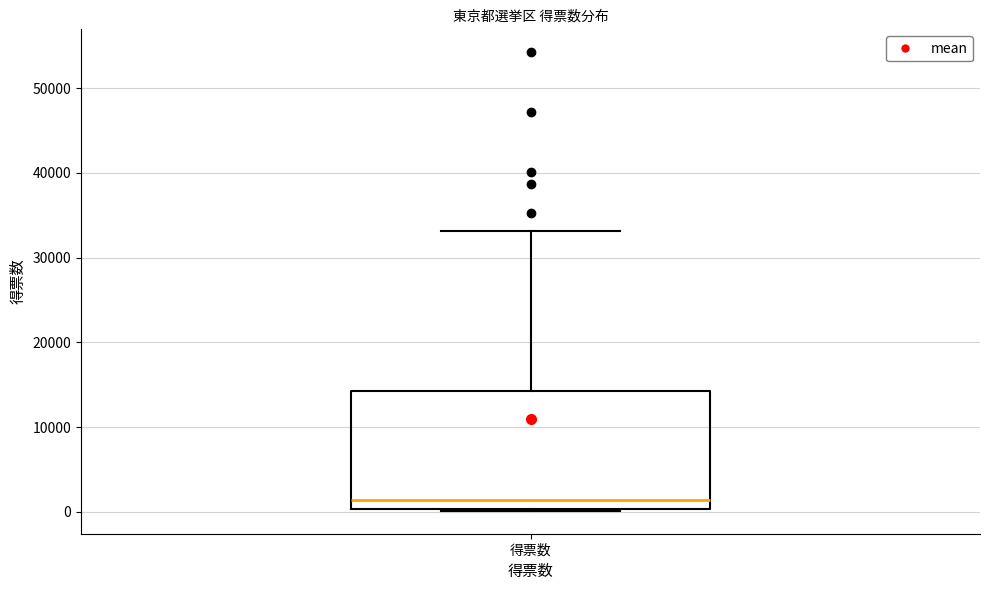

Read this box plot against the y-axis: the position of the median line, the range covered by the box, and the ends of both whiskers. The values are not printed on the chart, so give them approximately, as read against the axis.

median 1000, box 0 to 14000, whiskers 0 to 33000